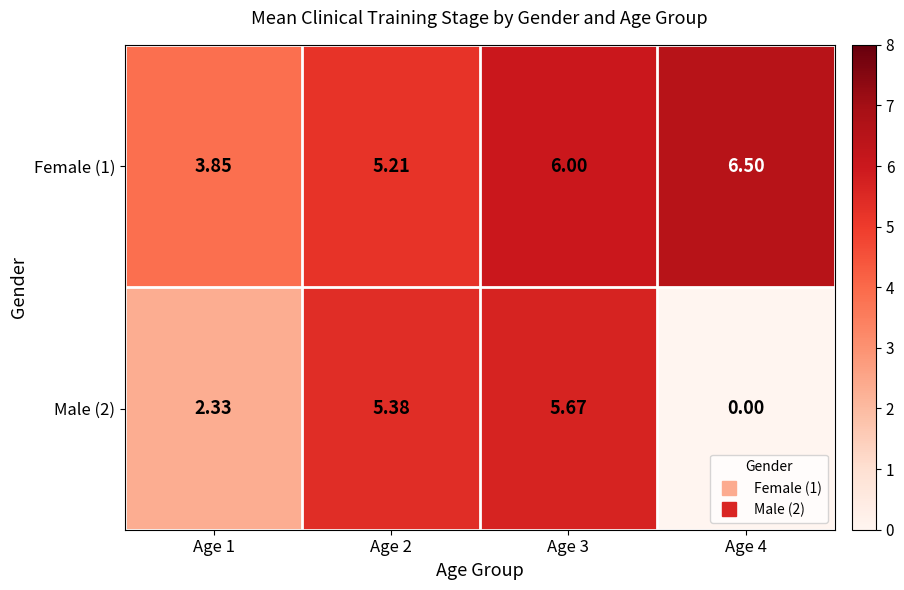

What is the difference between the highest and lowest values at Age 2?

0.2